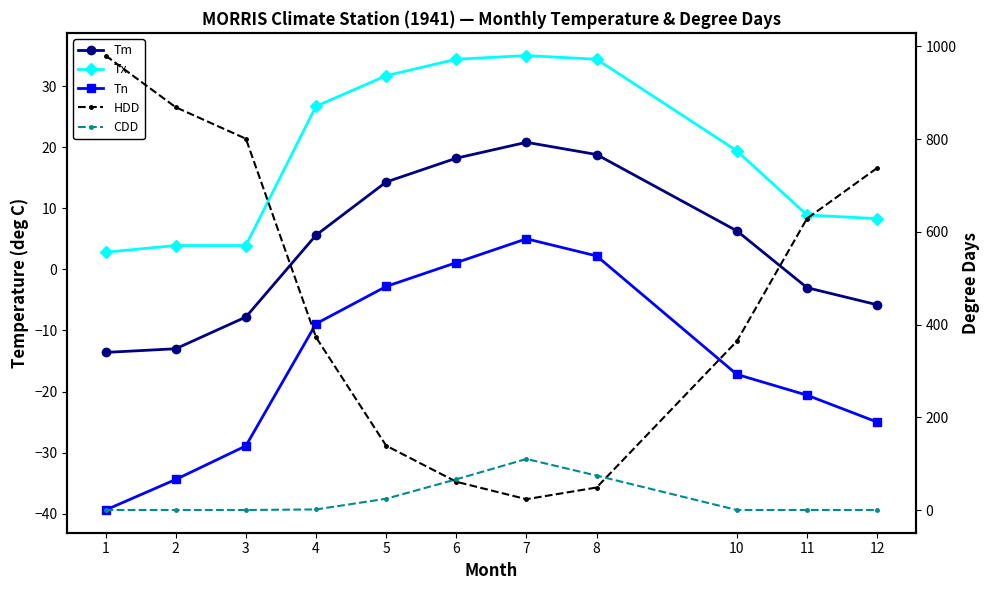

Which category has the highest value in the HDD series?

1